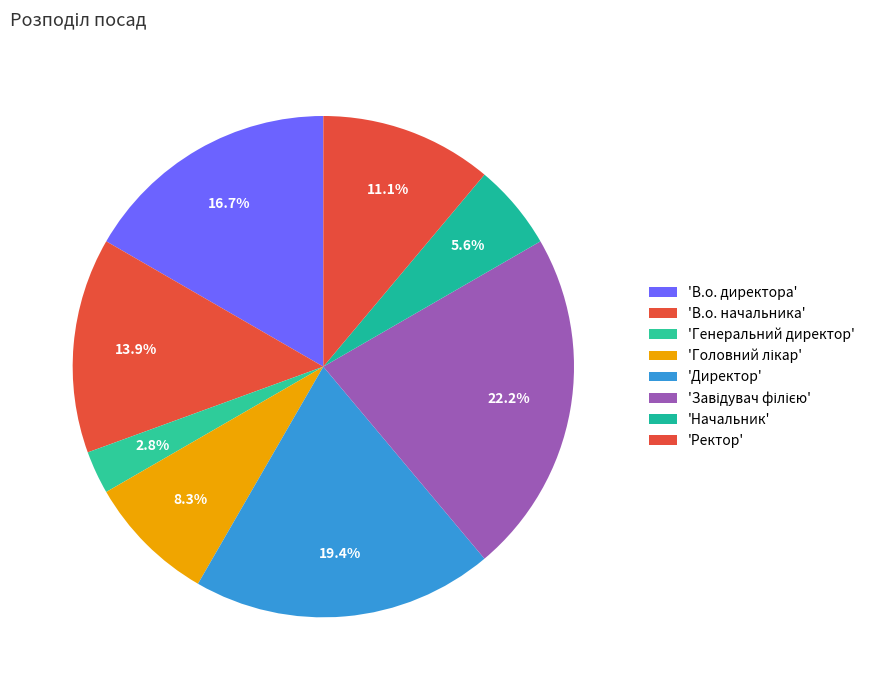

How many slices are in this pie chart?

8